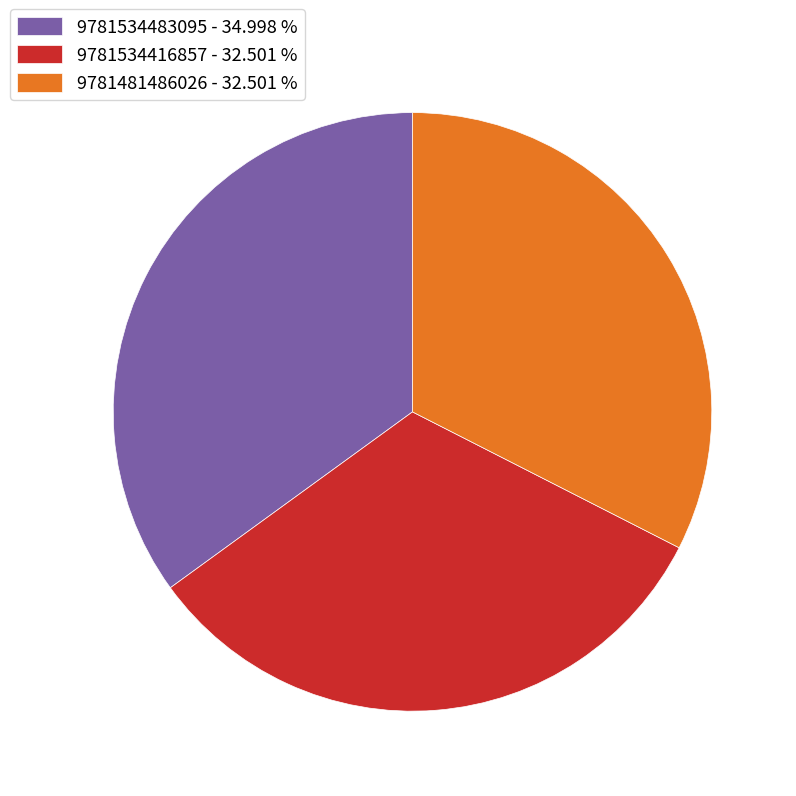

Is the sum of 9781481486026 - 32.501 % and 9781534416857 - 32.501 % greater than half?

Yes